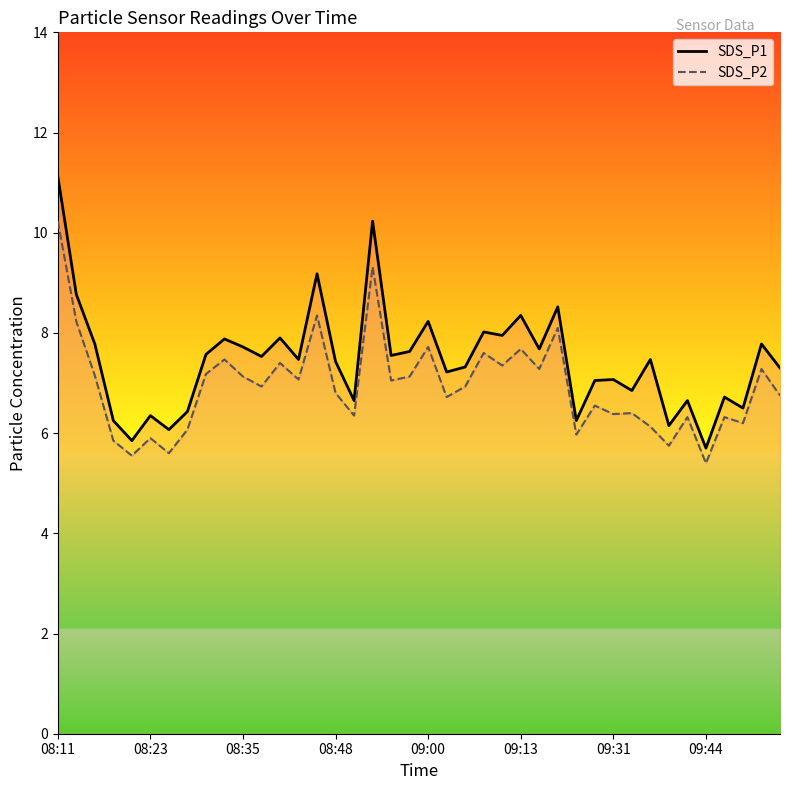

Is the value of SDS_P2 at 39 greater than the value of SDS_P1 at 12?

No